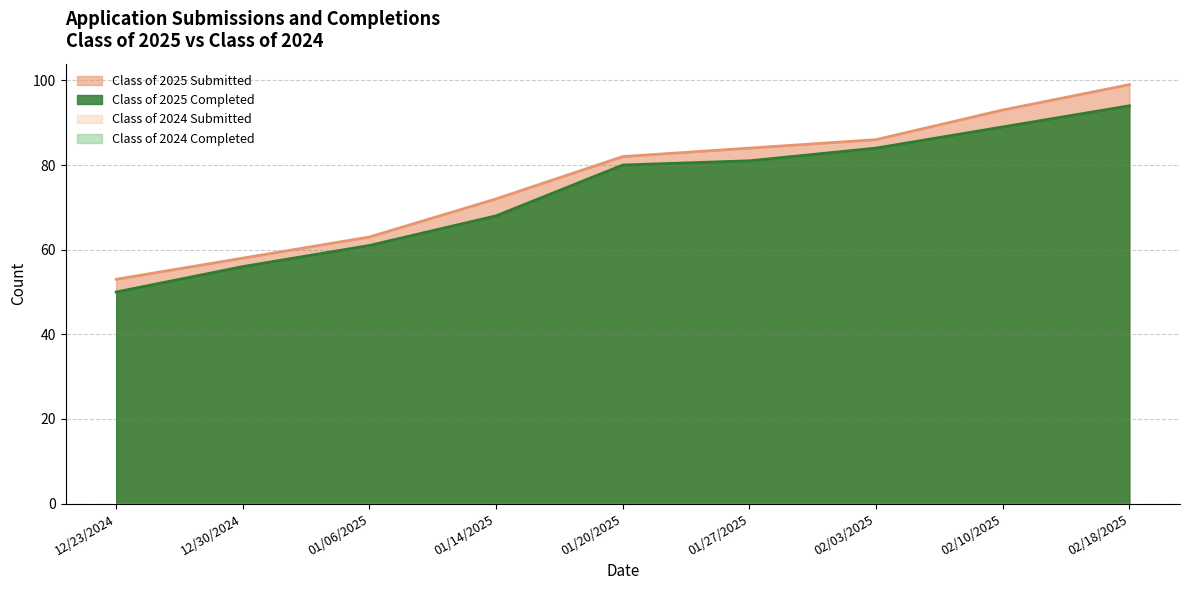

Does the chart have visible grid lines?

Yes